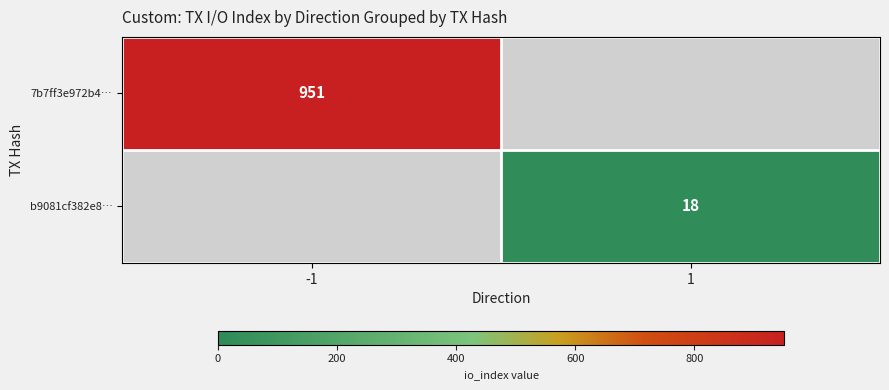

The value of b9081cf382e8… at 1 is 29. True or false?

False